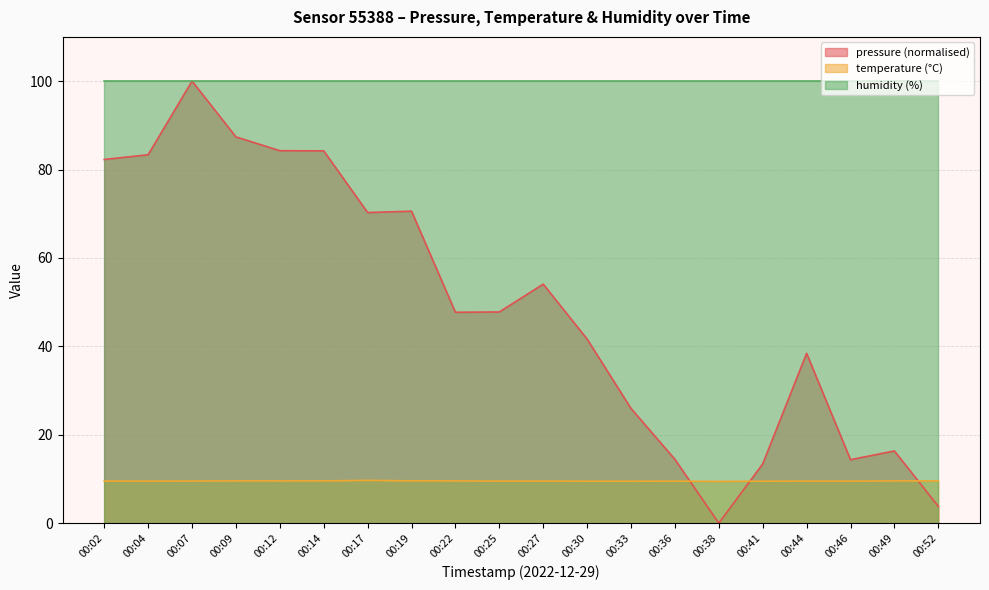

Between which two adjacent categories do pressure and temperature first intersect?

00:36 and 00:38